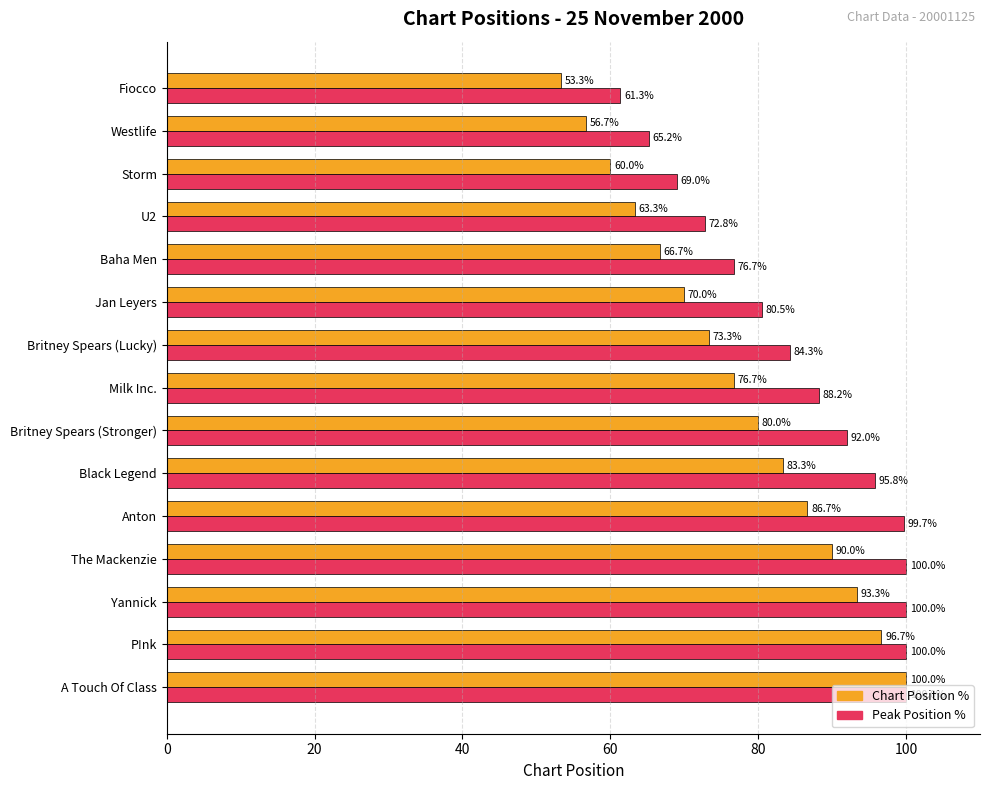

The value of Peak Position % at P!nk is 100.0. True or false?

True